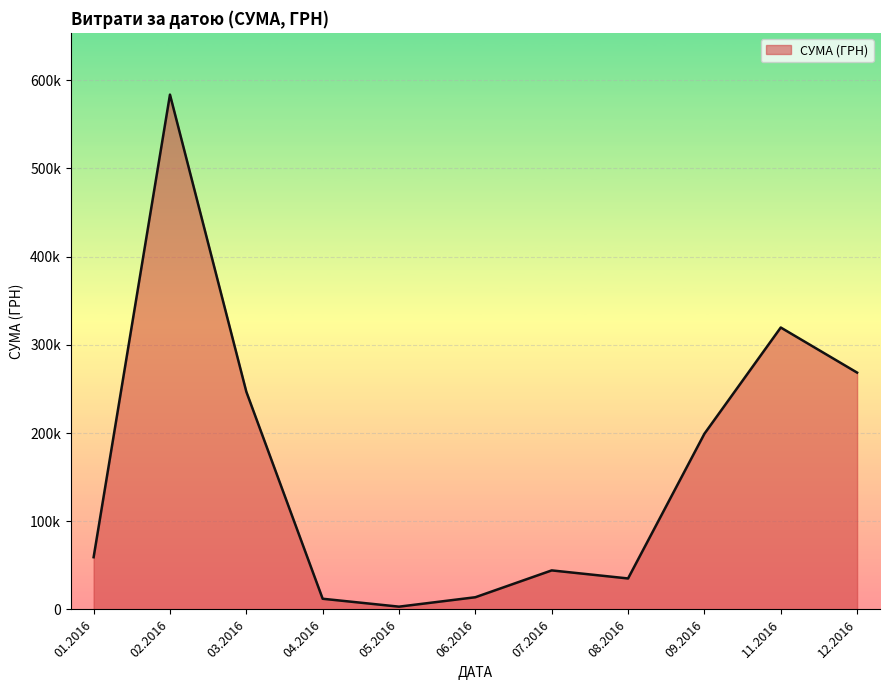

Does the chart have visible grid lines?

Yes